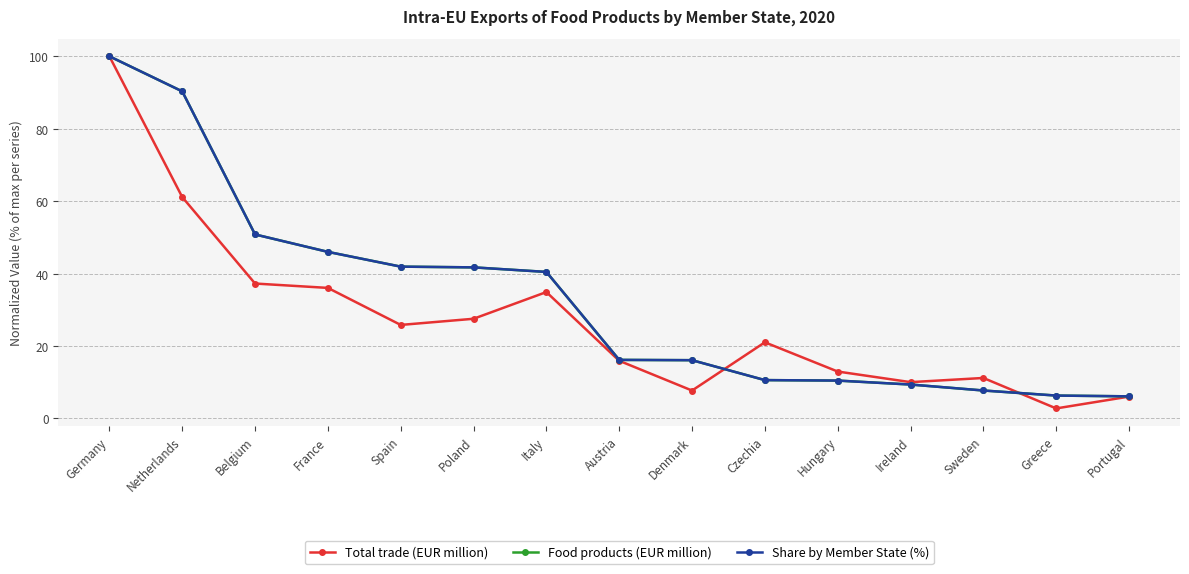

Does the chart have visible grid lines?

Yes